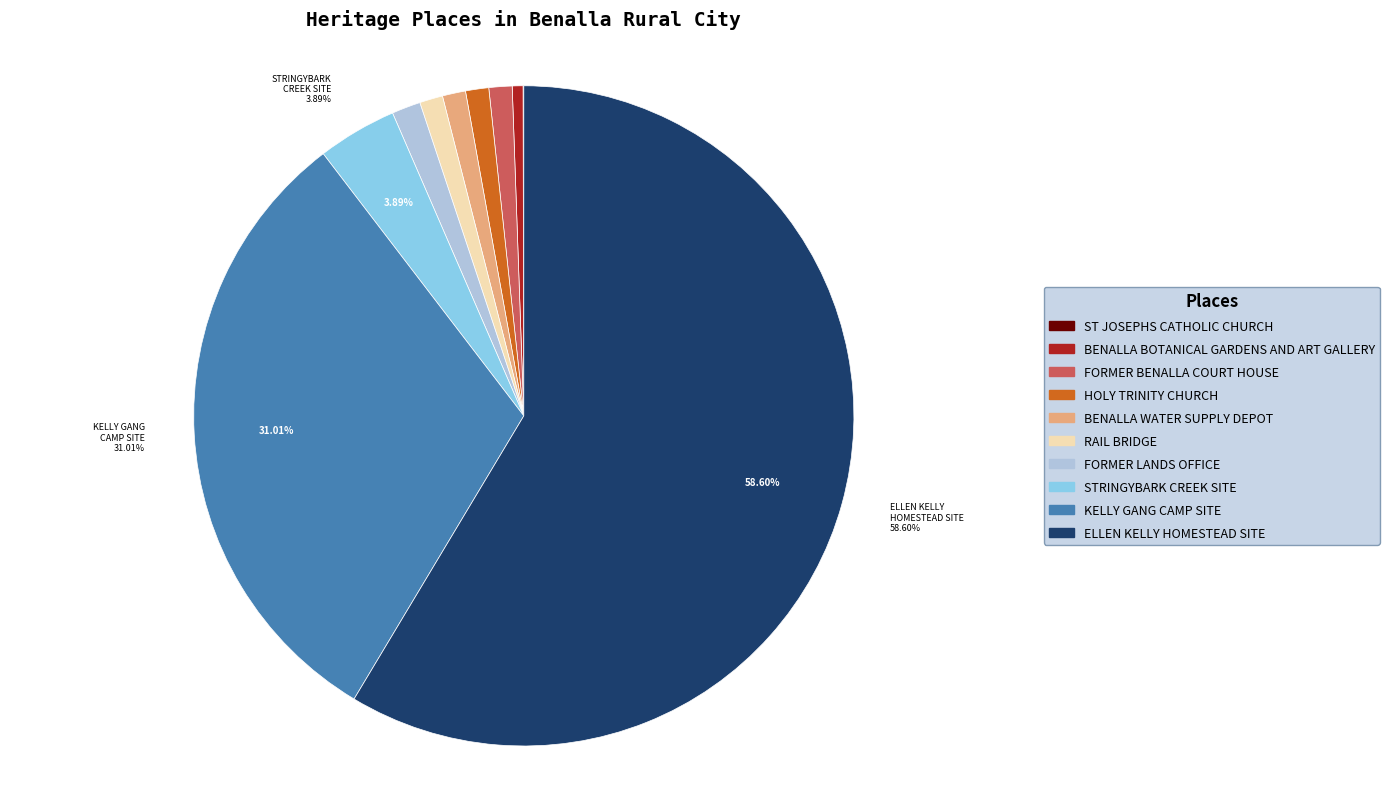

What is the largest slice in the pie chart?

ELLEN KELLY HOMESTEAD SITE